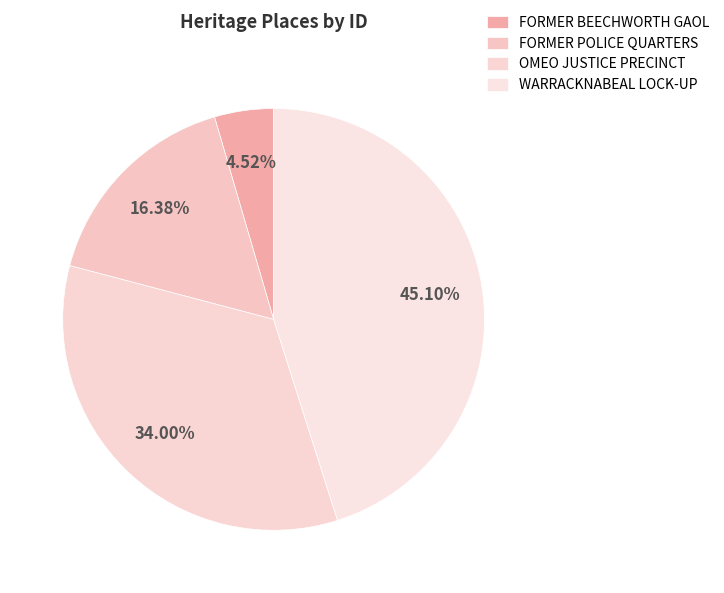

The FORMER BEECHWORTH GAOL slice represents 16% of the pie. True or false?

False